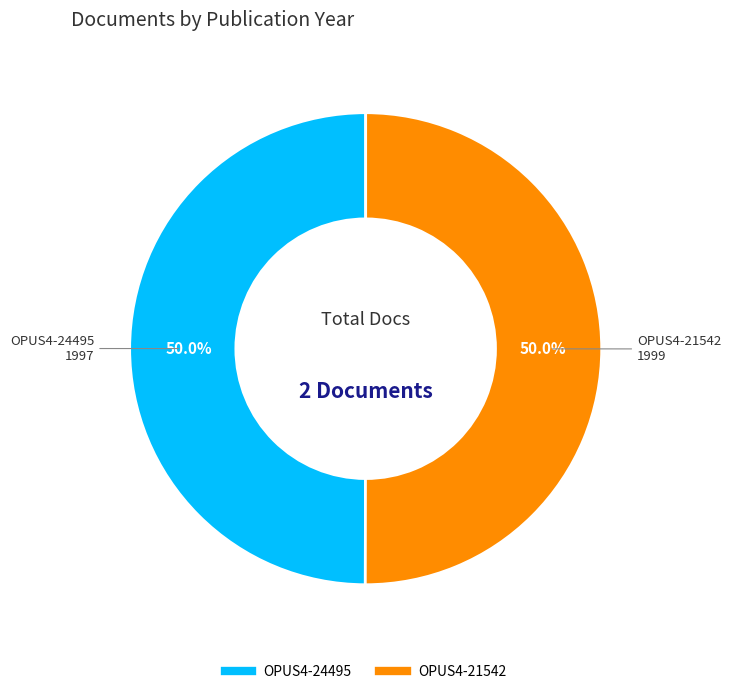

Approximately how many times larger is the value at OPUS4-21542 compared to OPUS4-24495?

1.0